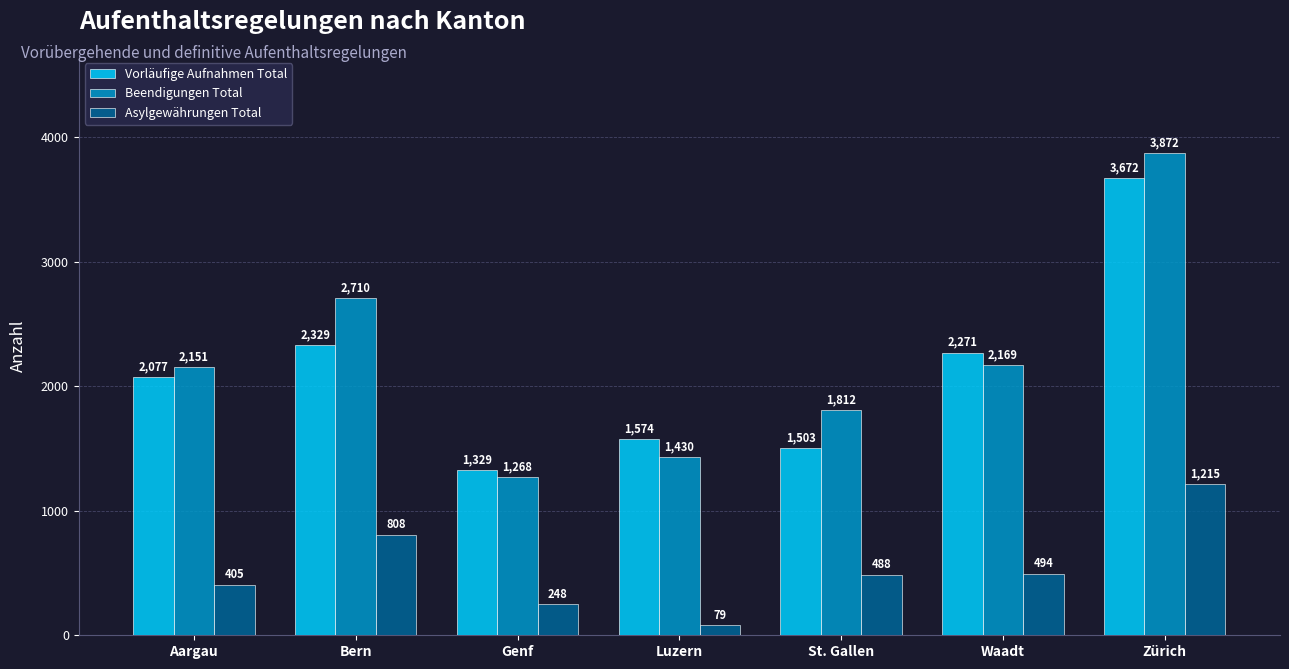

What is the difference between the maximum and minimum values in the Beendigungen Total series?

2604